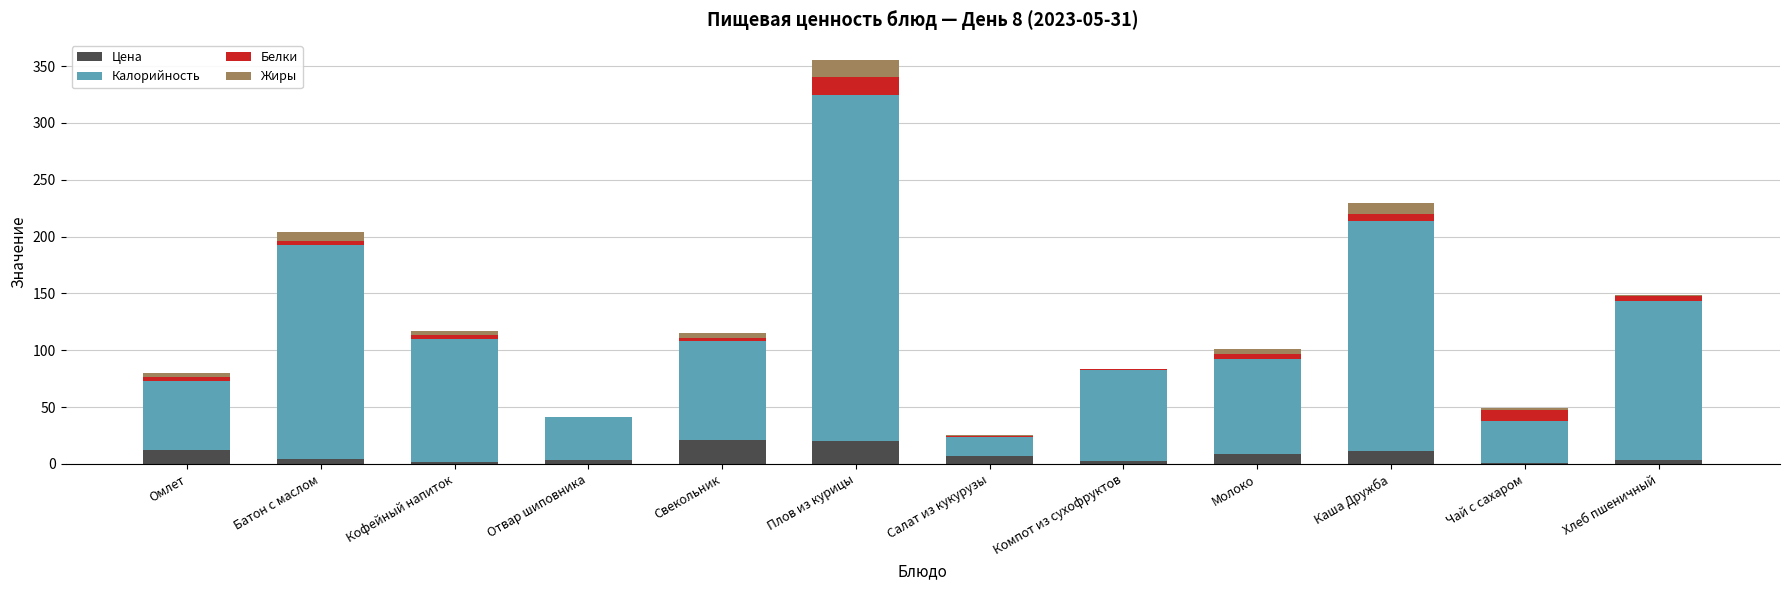

What is the approximate value of Цена at Плов из курицы?

20.5